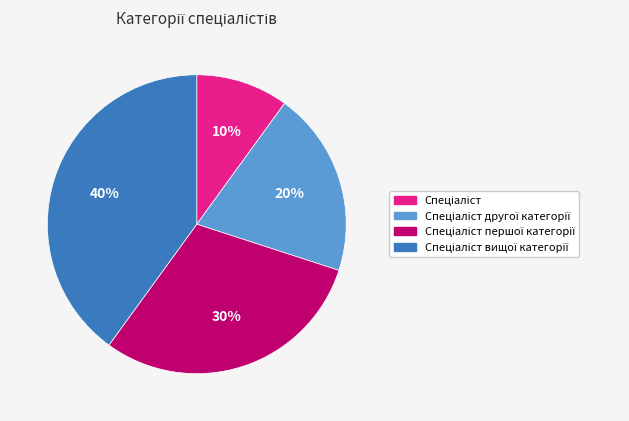

How many slices are in this pie chart?

4